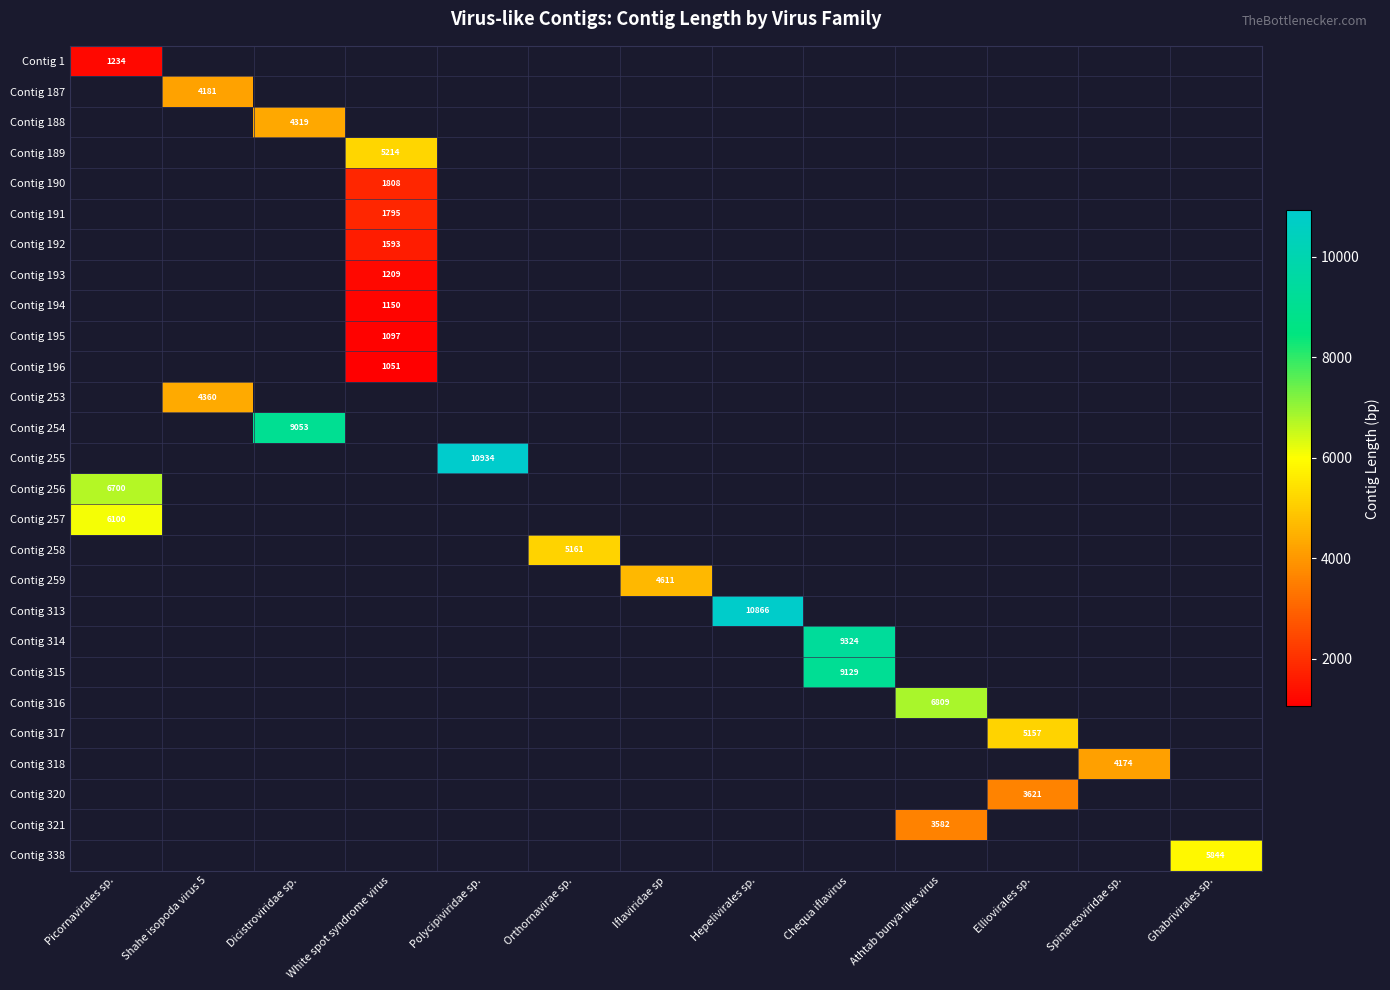

The Contig 188 series shows 4319.0 at Dicistroviridae sp.. True or false?

True